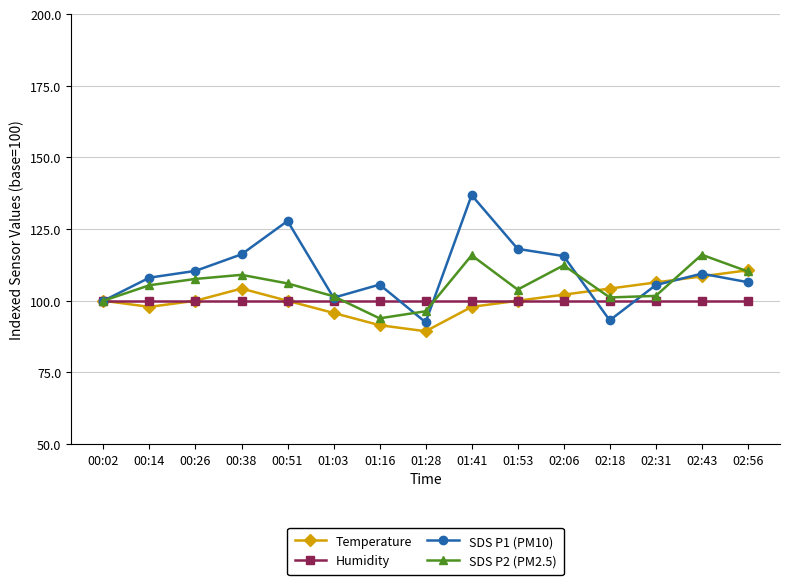

At which category does the chart reach its peak across all series?

01:41